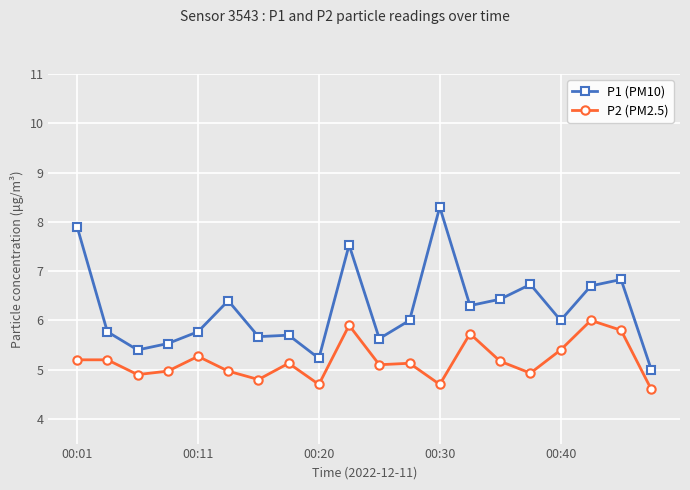

What is the maximum value for P1 (PM10)?

8.3